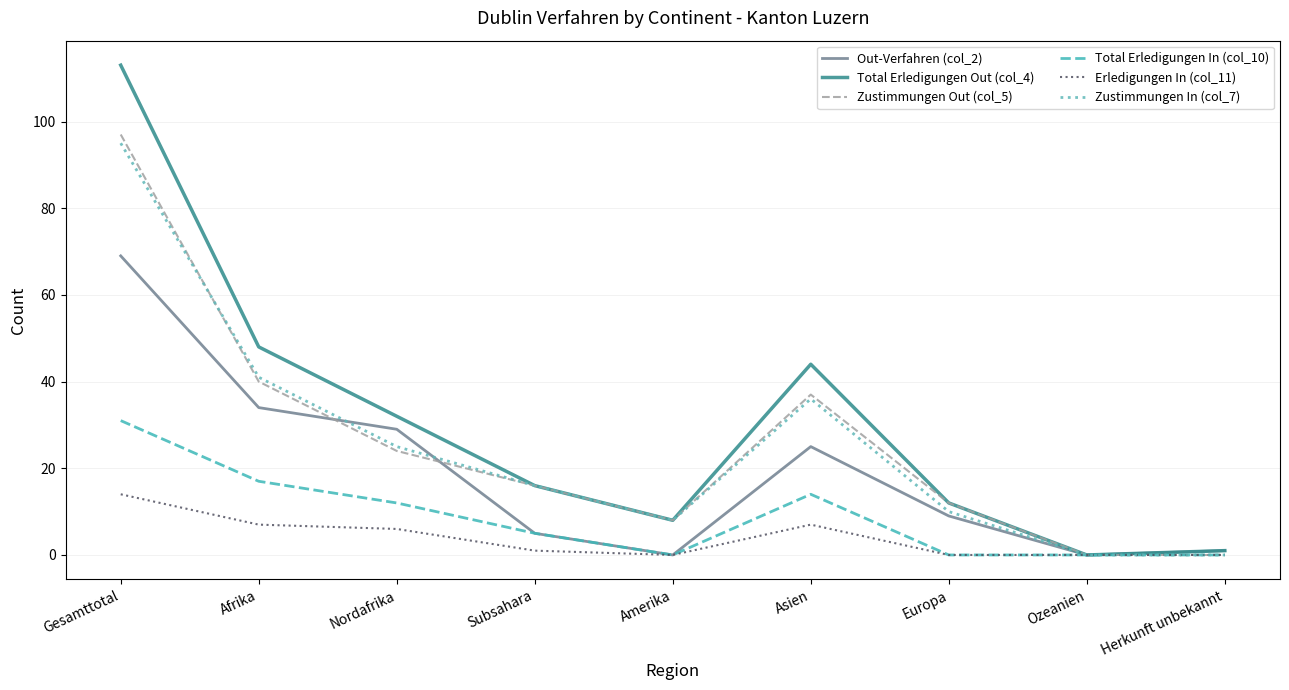

What is the difference between the maximum and minimum values in the Erledigungen In (col_11) series?

14